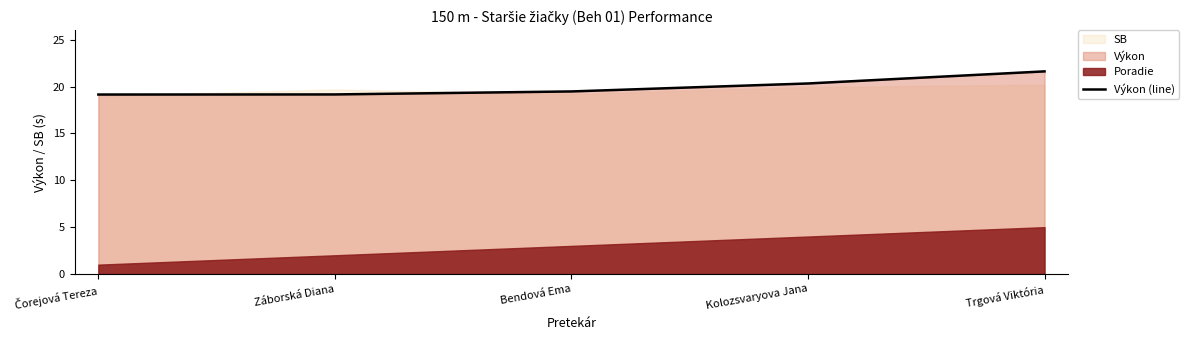

What is the average value?

19.9